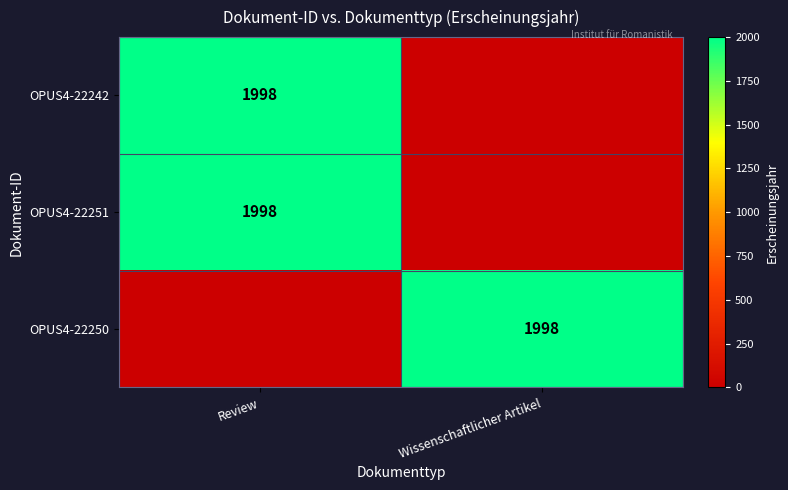

At which category is the sum across all series the highest?

Review